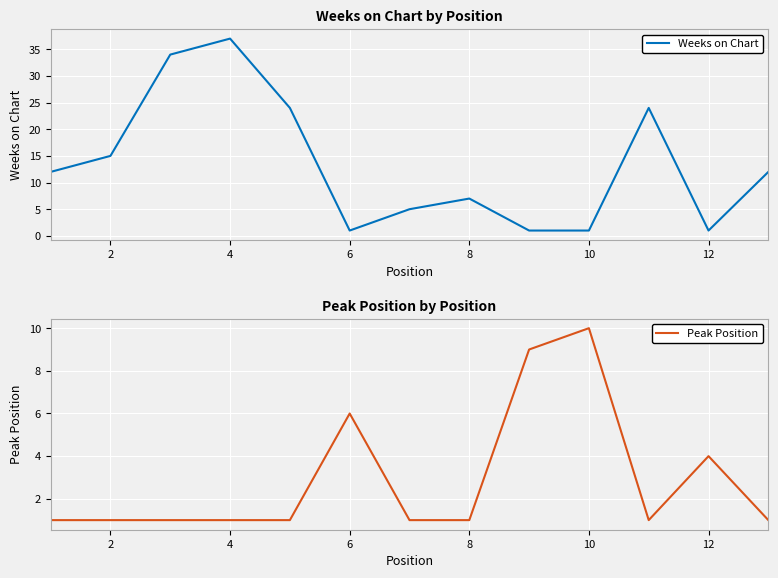

True or false: Peak Position and Weeks on Chart cross at least once.

True